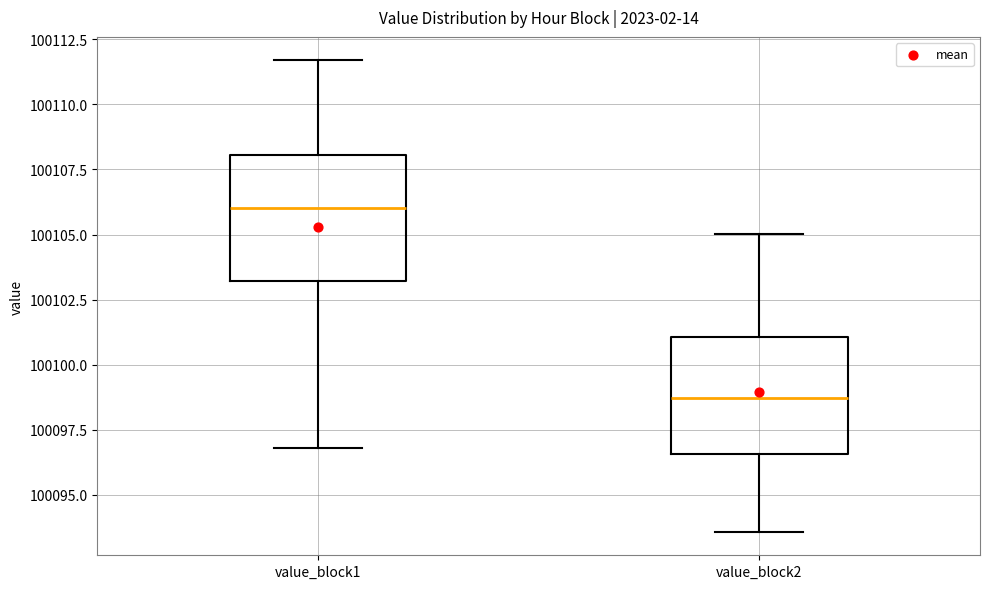

Which box has the highest median line?

value_block1